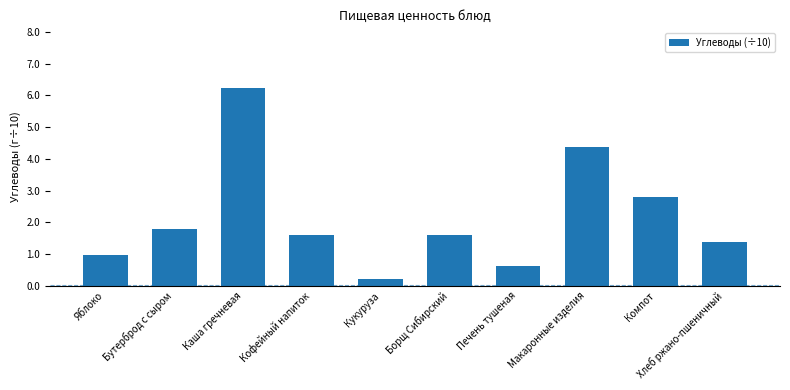

What is the label of the 9th bar from the left?

Компот